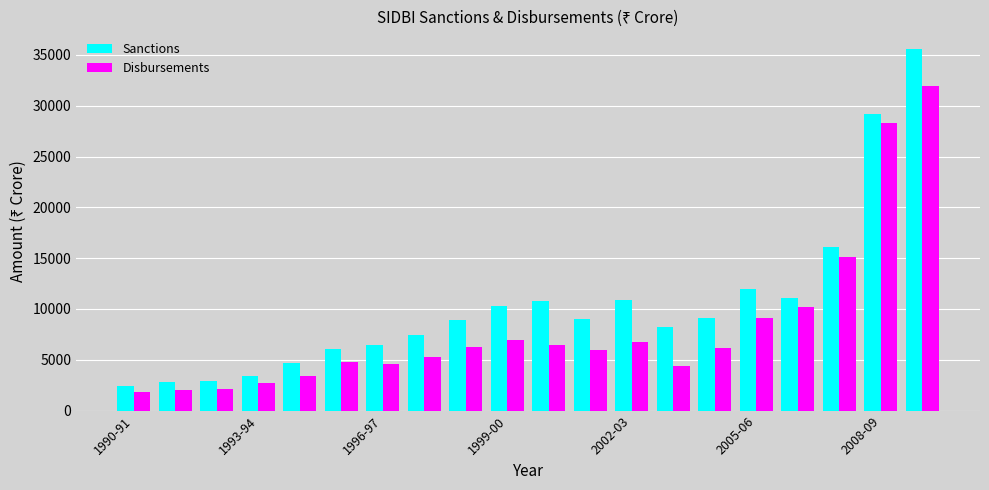

How many bars are there in each group?

2